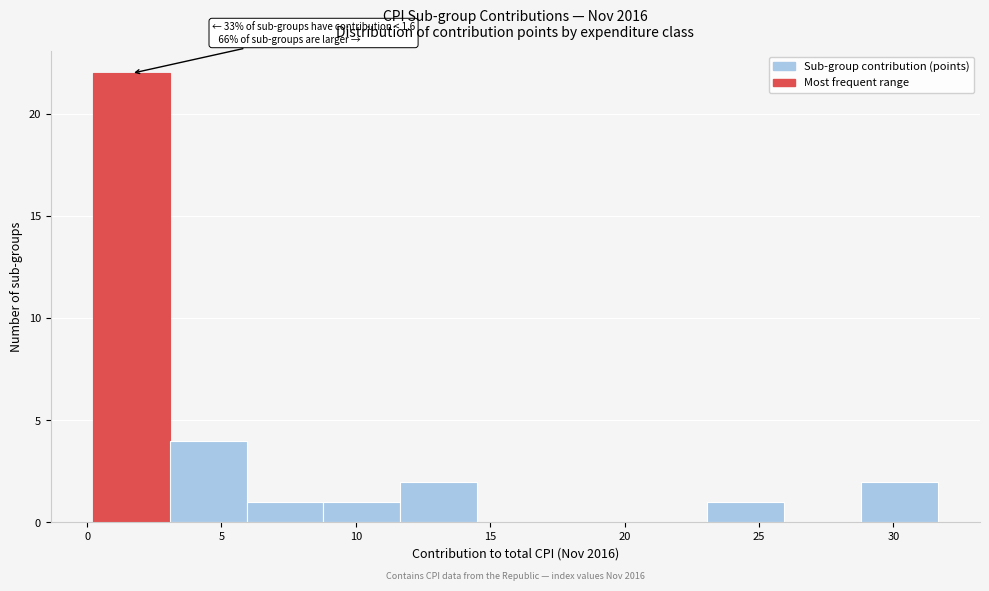

Over which range of the x-axis is the bar tallest?

0.0 to 3.0